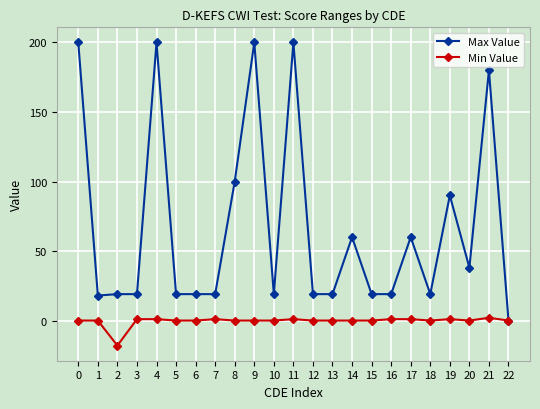

What is the highest value of the Max Value series?

200